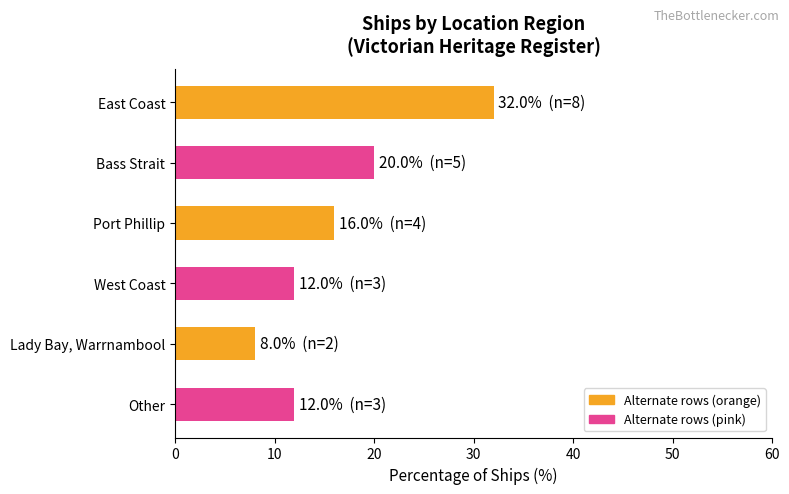

What is the average value?

17